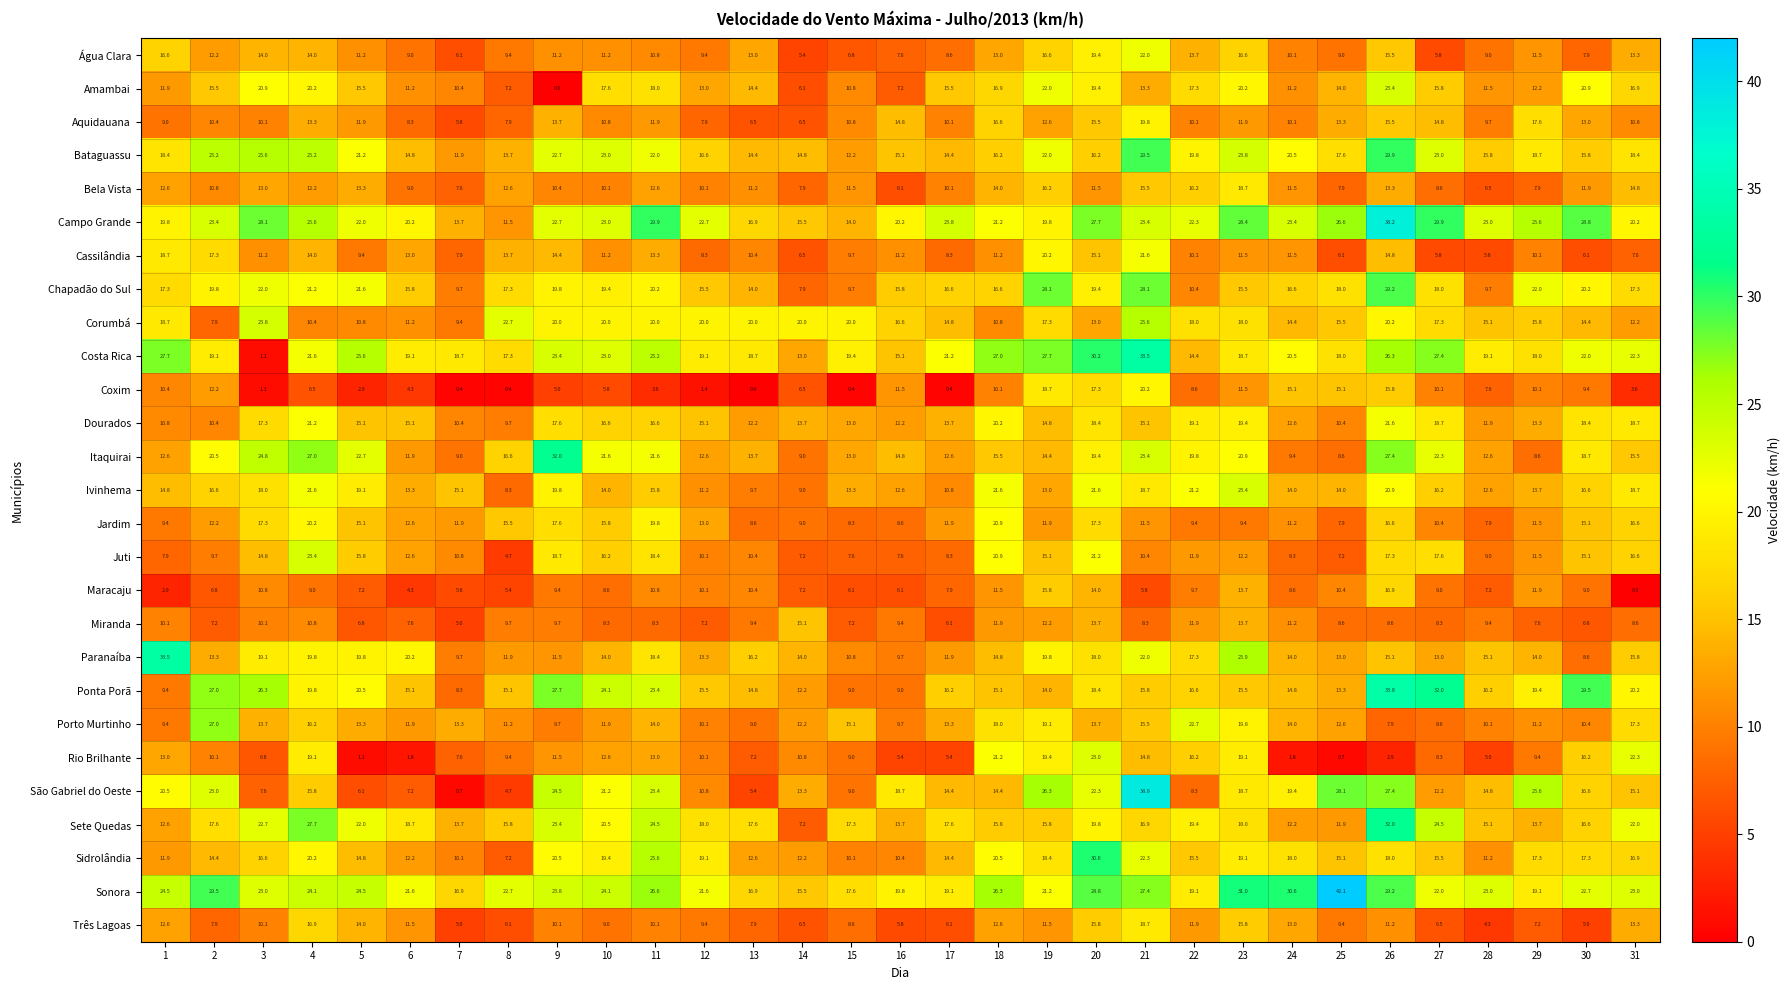

What is the total value across all series at 24?

378.0